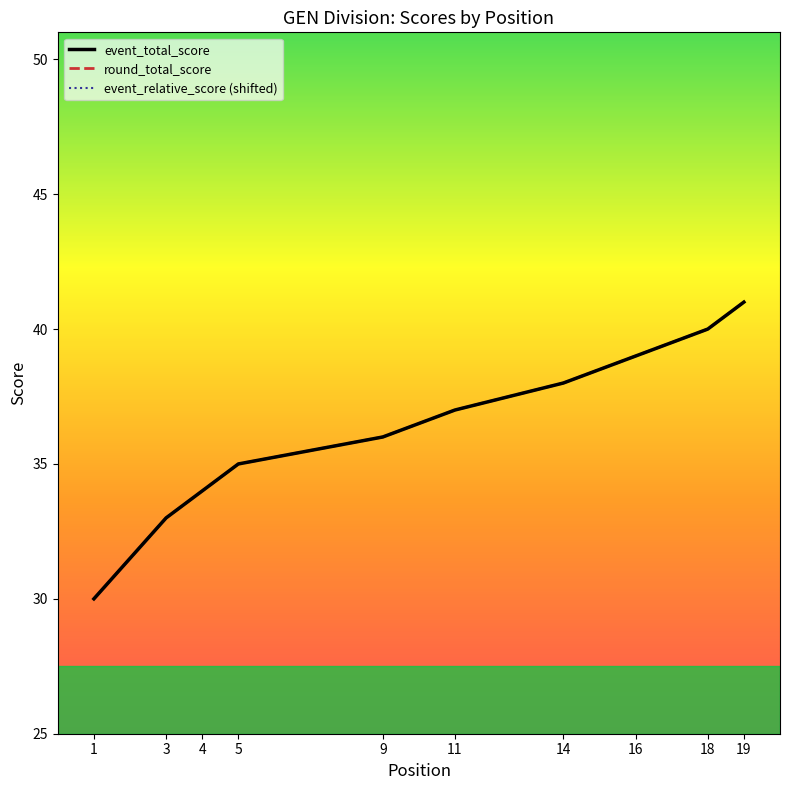

Is the value of round_total_score at 1 greater than the value of event_relative_score (shifted) at 1?

No